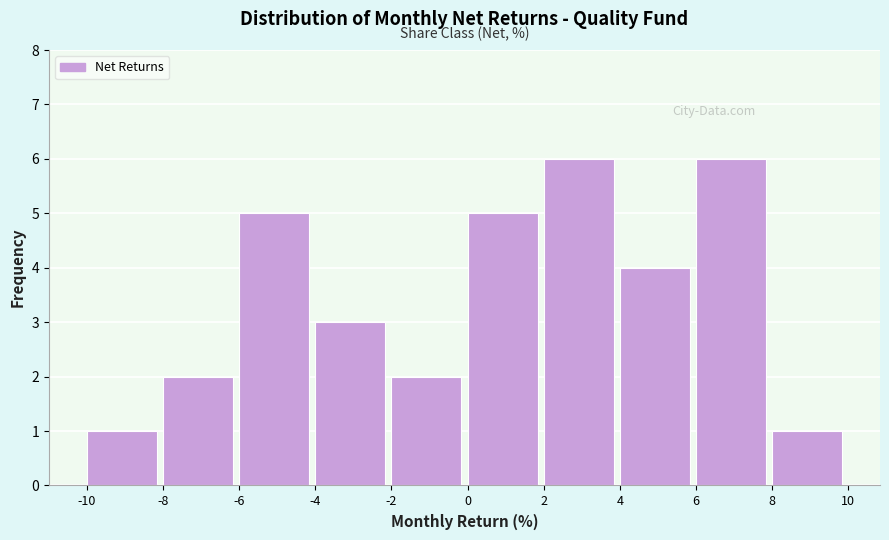

Reading left to right, list every bar in this chart as the range it spans on the x-axis followed by its height. The values are not printed on the chart, so give them approximately, as read against the axis.

-10 to -8: 1
-8 to -6: 2
-6 to -4: 5
-4 to -2: 3
-2 to 0: 2
0 to 2: 5
2 to 4: 6
4 to 6: 4
6 to 8: 6
8 to 10: 1